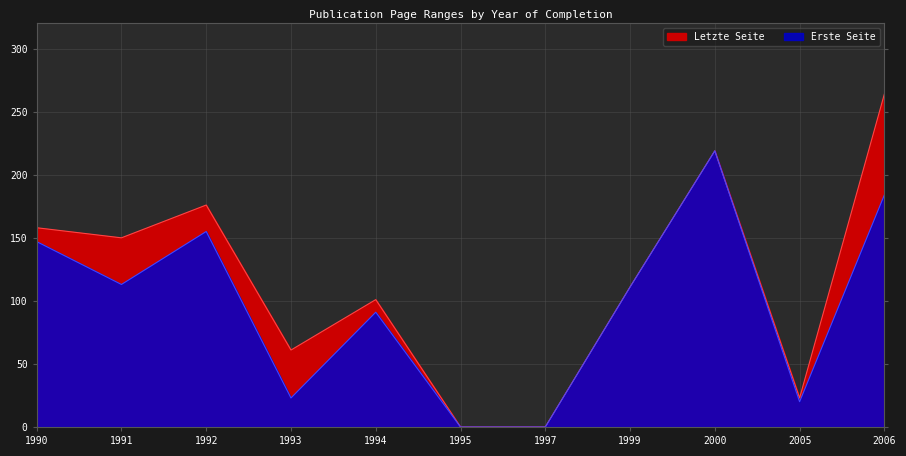

True or false: Letzte Seite and Erste Seite intersect in this chart.

False